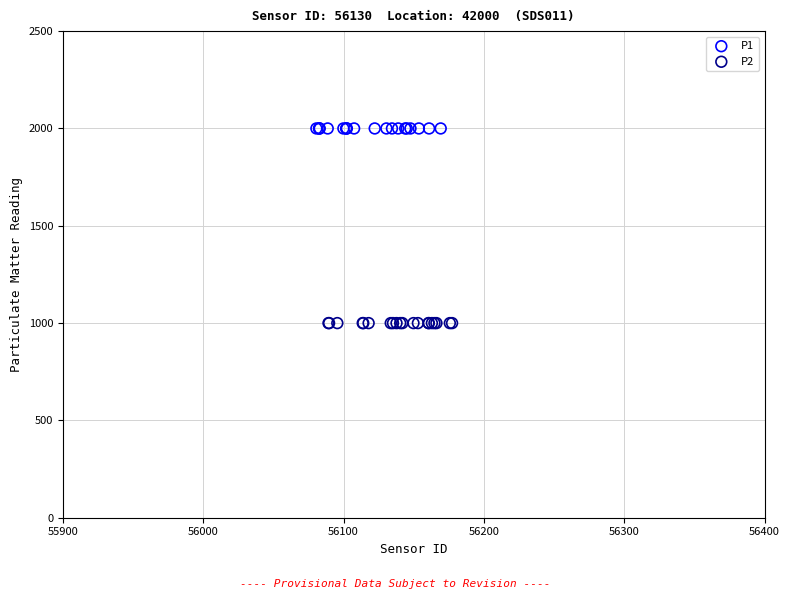

Which series reaches the minimum Y coordinate?

P2